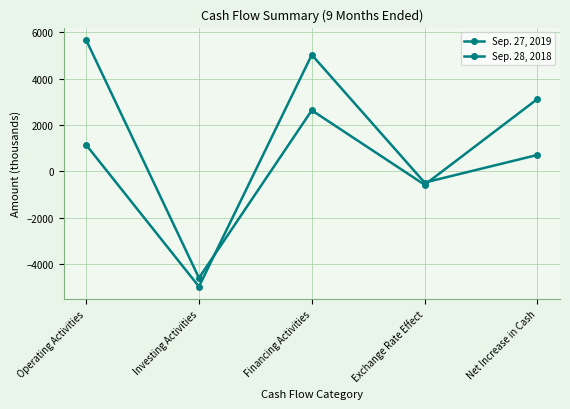

True or false: Sep. 27, 2019 has more than 2 interior local peaks.

False